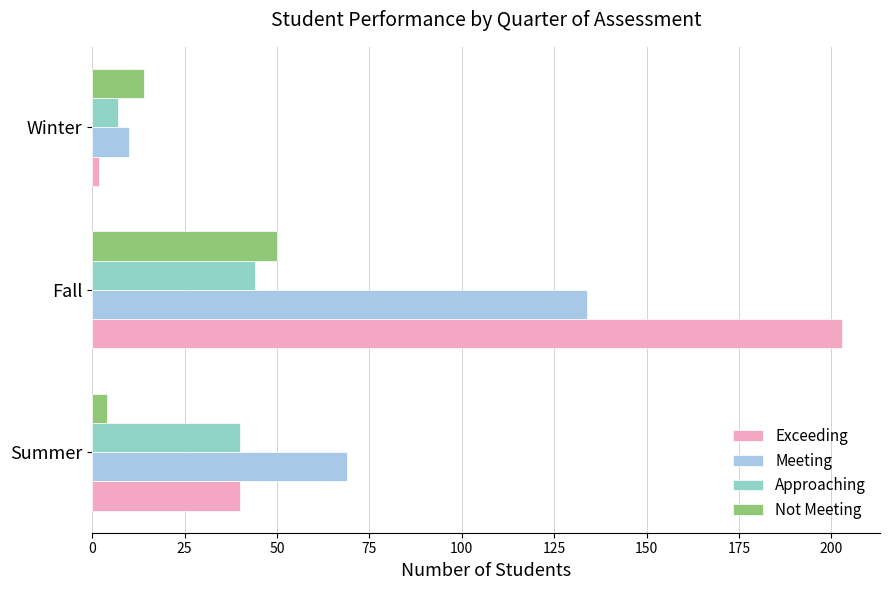

Which category has the highest value across all series?

Fall